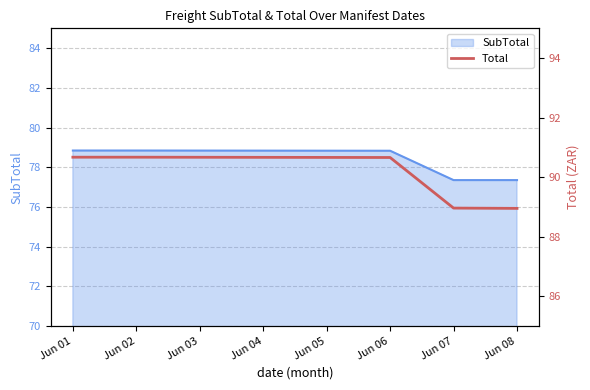

At which label does SubTotal first exceed 78?

Jun 01